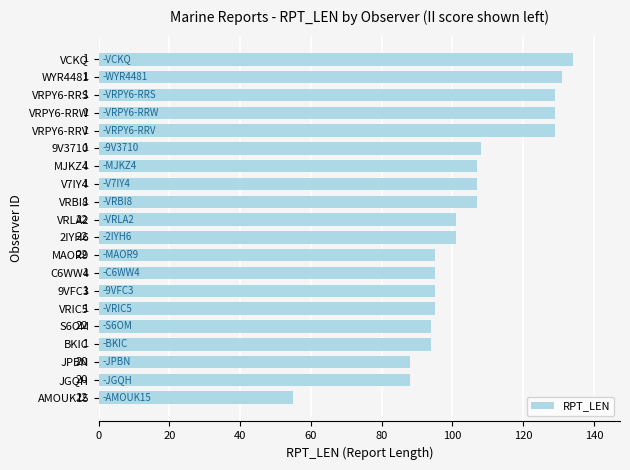

Are the bars horizontal?

Yes